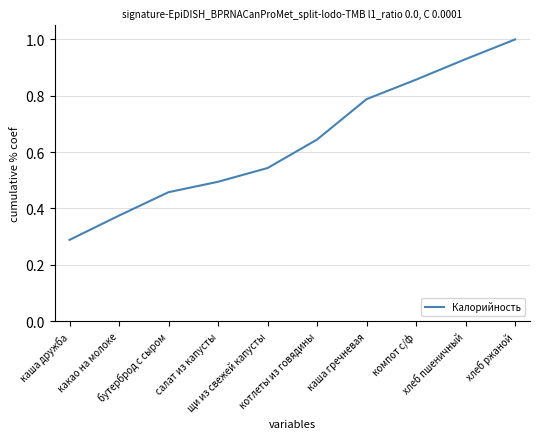

What is the maximum value shown in the chart?

1.0